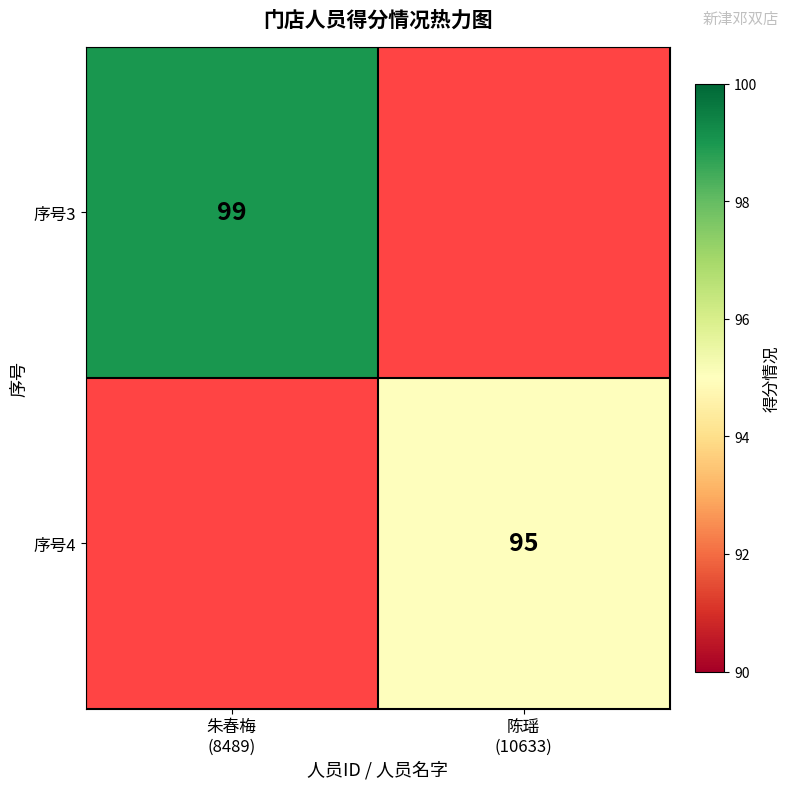

Which label corresponds to the largest value in the chart?

朱春梅
(8489)